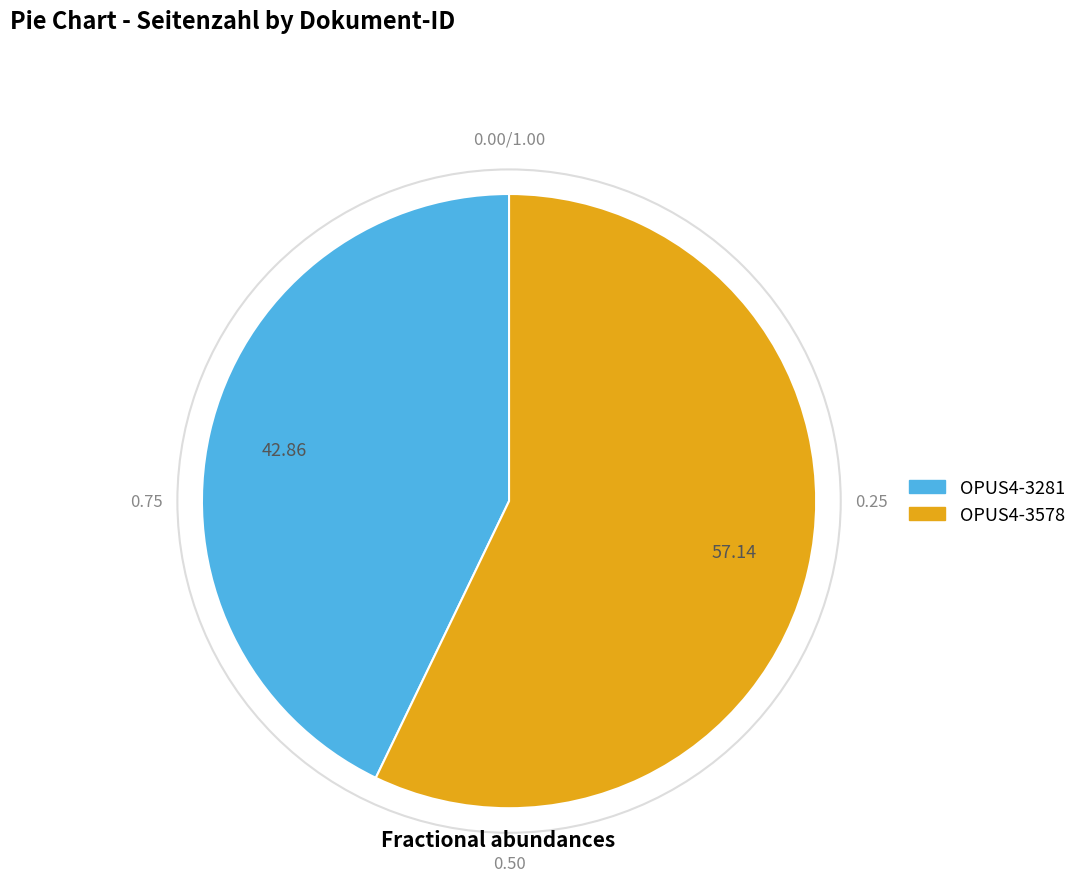

Approximately how many times larger is the value at OPUS4-3578 compared to OPUS4-3281?

1.3